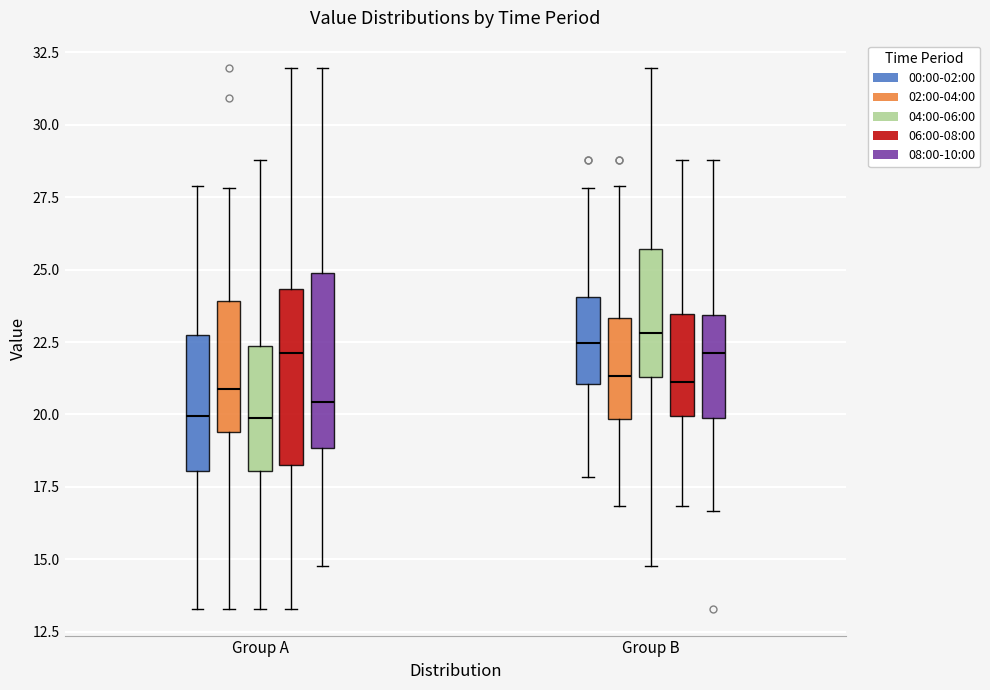

Reading left to right, read every box against the y-axis: the position of its median line, the range the box covers, and the ends of its whiskers. The values are not printed on the chart, so give them approximately, as read against the axis.

Group A (00:00-02:00): median 20.0, box 18.0 to 22.5, whiskers 13.5 to 28.0
Group A (02:00-04:00): median 21.0, box 19.5 to 24.0, whiskers 13.5 to 28.0
Group A (04:00-06:00): median 20.0, box 18.0 to 22.5, whiskers 13.5 to 29.0
Group A (06:00-08:00): median 22.0, box 18.5 to 24.5, whiskers 13.5 to 32.0
Group A (08:00-10:00): median 20.5, box 19.0 to 25.0, whiskers 15.0 to 32.0
Group B (00:00-02:00): median 22.5, box 21.0 to 24.0, whiskers 18.0 to 28.0
Group B (02:00-04:00): median 21.5, box 20.0 to 23.5, whiskers 17.0 to 28.0
Group B (04:00-06:00): median 23.0, box 21.5 to 25.5, whiskers 15.0 to 32.0
Group B (06:00-08:00): median 21.0, box 20.0 to 23.5, whiskers 17.0 to 29.0
Group B (08:00-10:00): median 22.0, box 20.0 to 23.5, whiskers 16.5 to 29.0